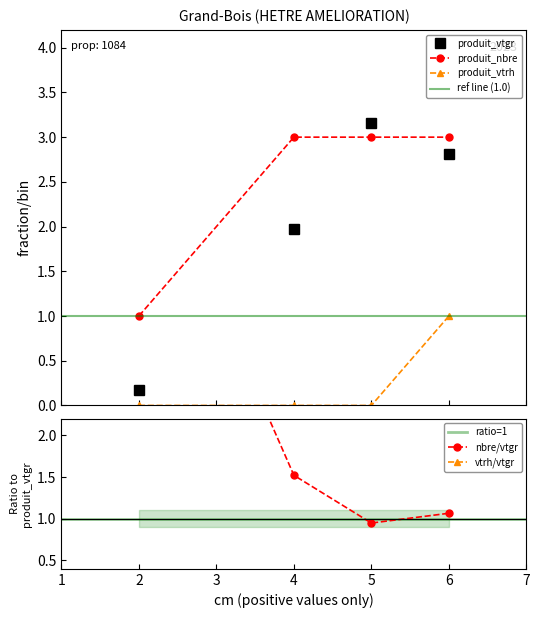

How many times do produit_nbre and produit_vtgr cross each other?

2